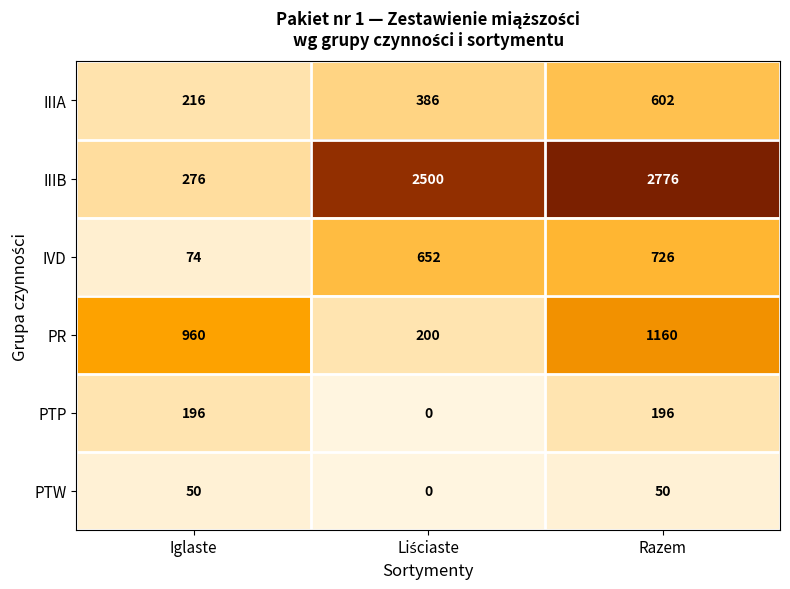

What is the total value across all series at Razem?

5510